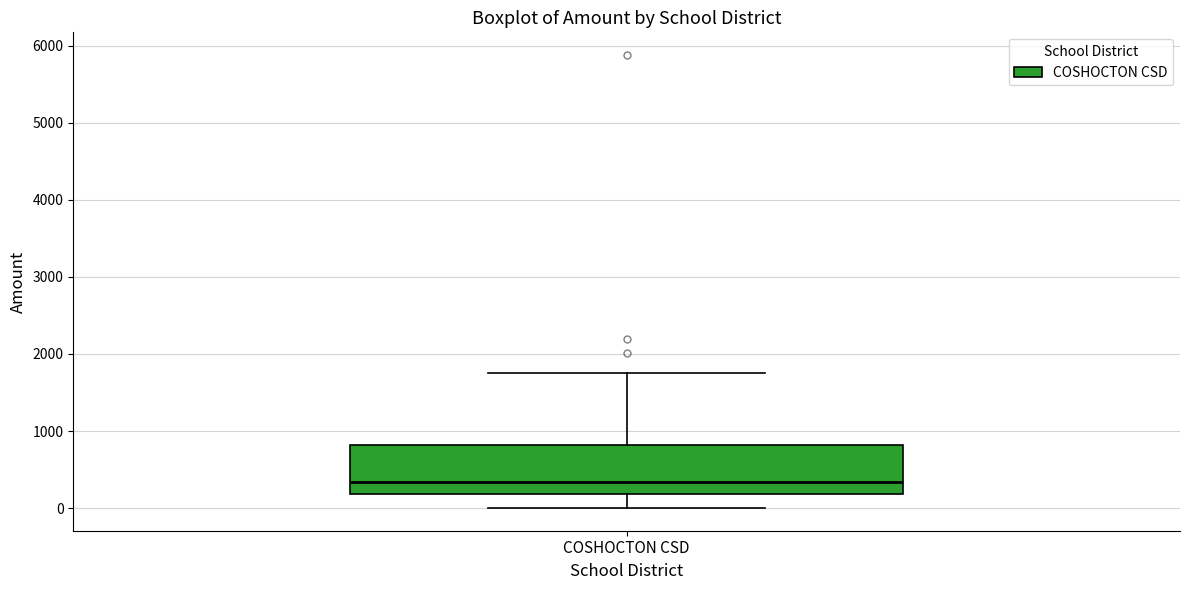

Read this box plot against the y-axis: the position of the median line, the range covered by the box, and the ends of both whiskers. The values are not printed on the chart, so give them approximately, as read against the axis.

median 300, box 200 to 800, whiskers 0 to 1800